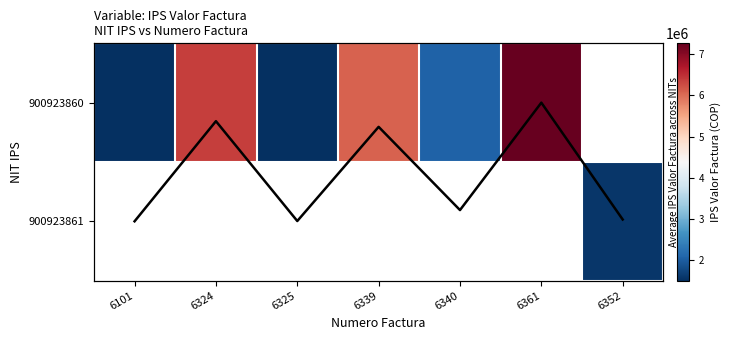

What is the greatest value displayed?

7268970.0